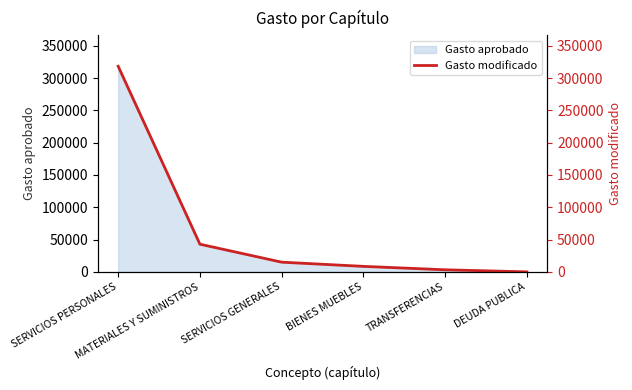

Rank the categories by value from lowest to highest.

DEUDA PUBLICA, TRANSFERENCIAS, BIENES MUEBLES, SERVICIOS GENERALES, MATERIALES Y SUMINISTROS, SERVICIOS PERSONALES